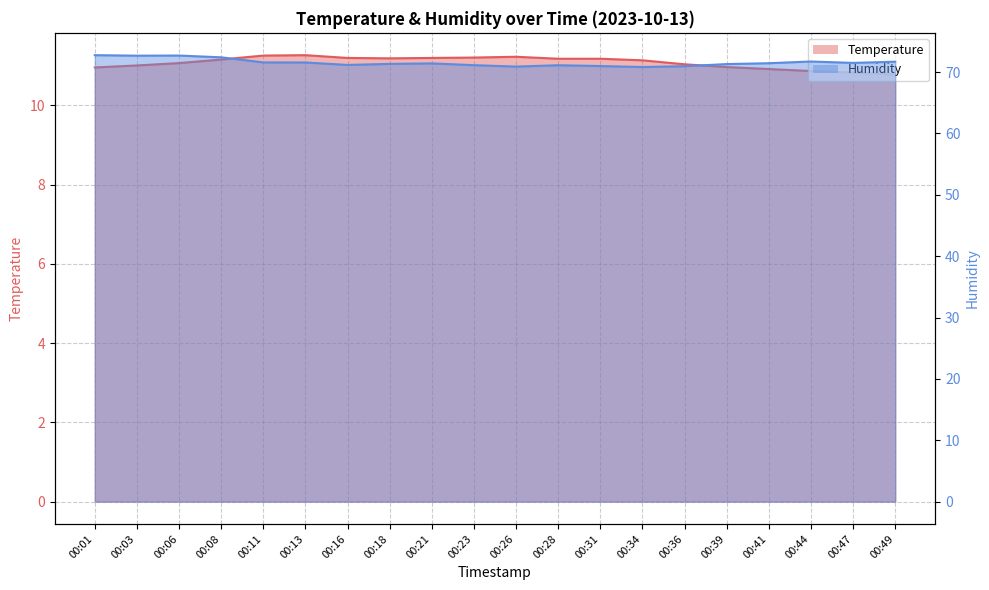

At which category is the sum across all series the highest?

00:06